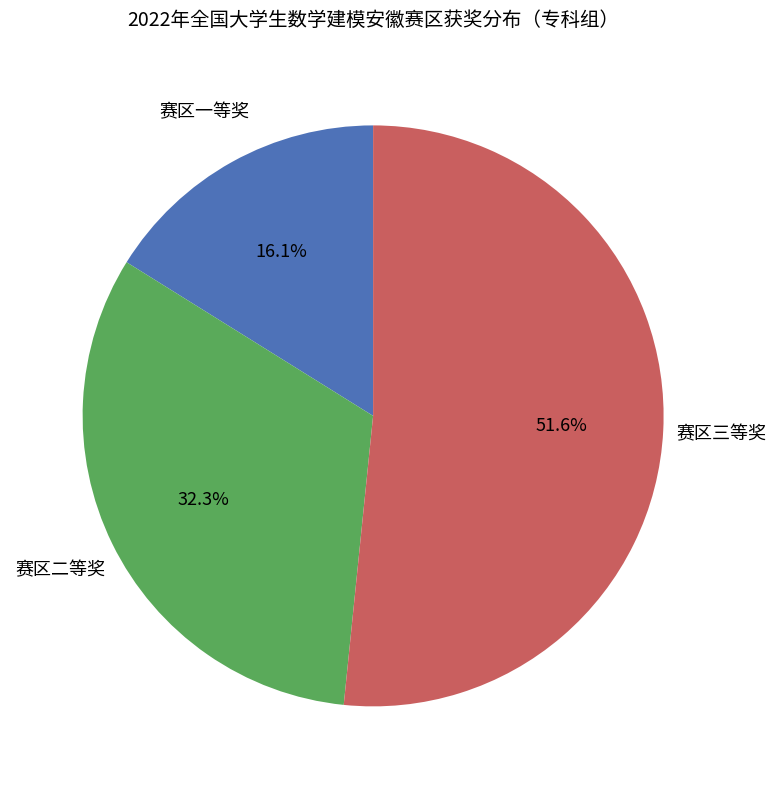

Does any single category account for the majority?

Yes